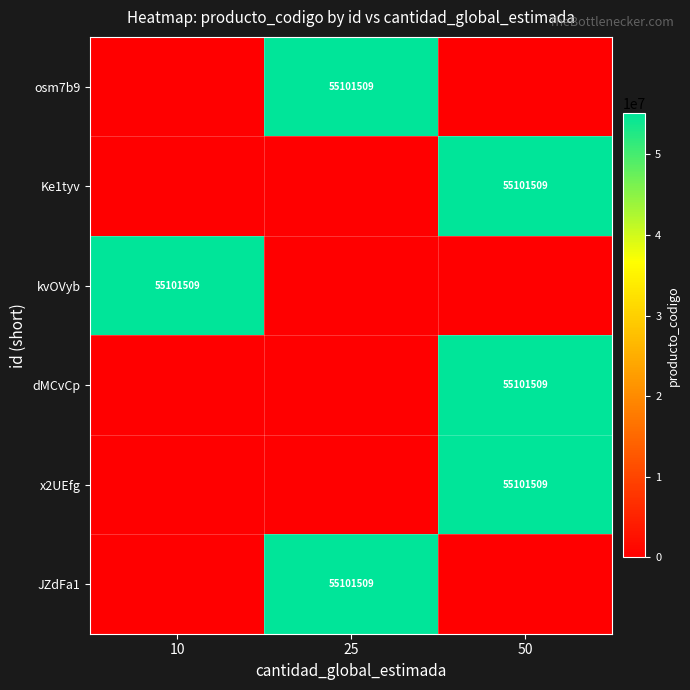

Is it true that row_4 equals 0 at 25?

True